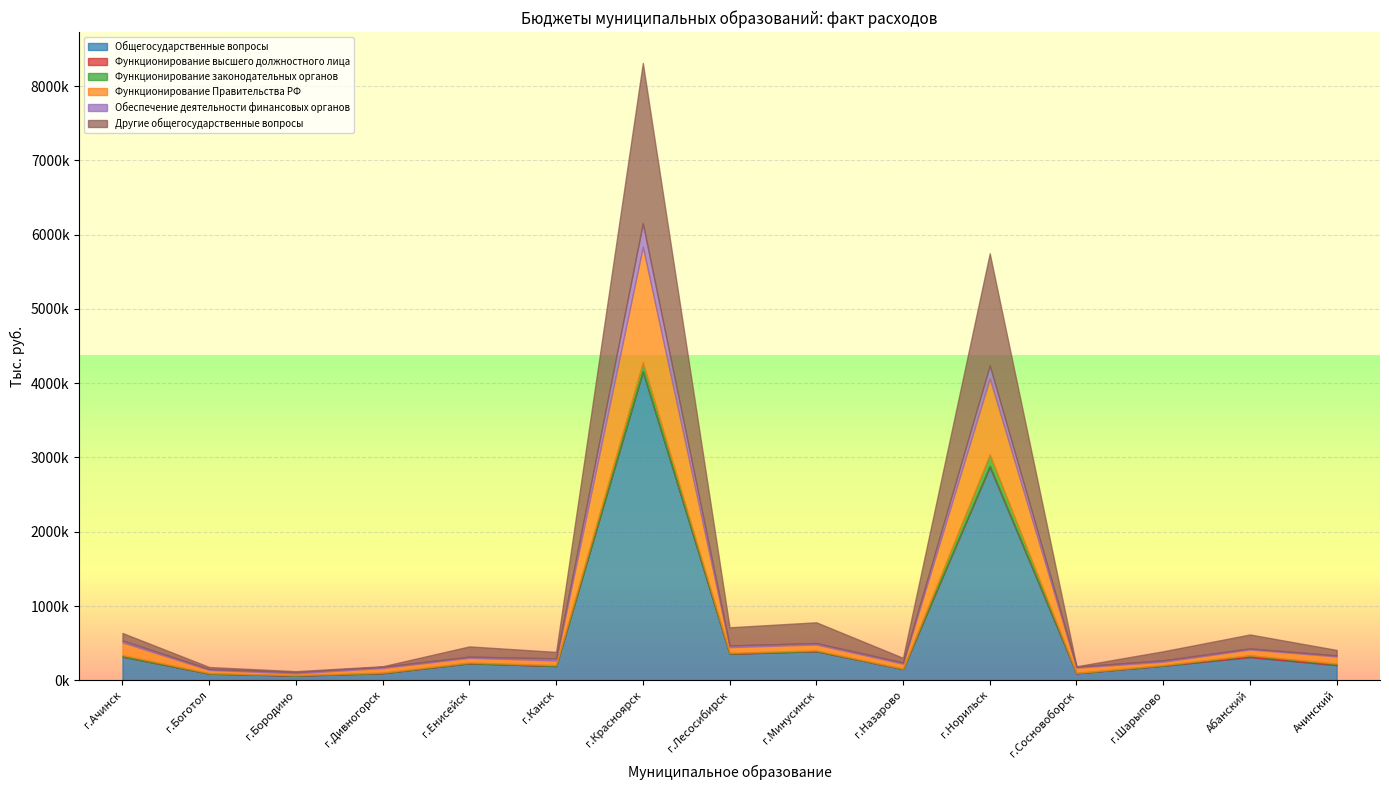

Does the chart display data point markers on the line(s)?

No